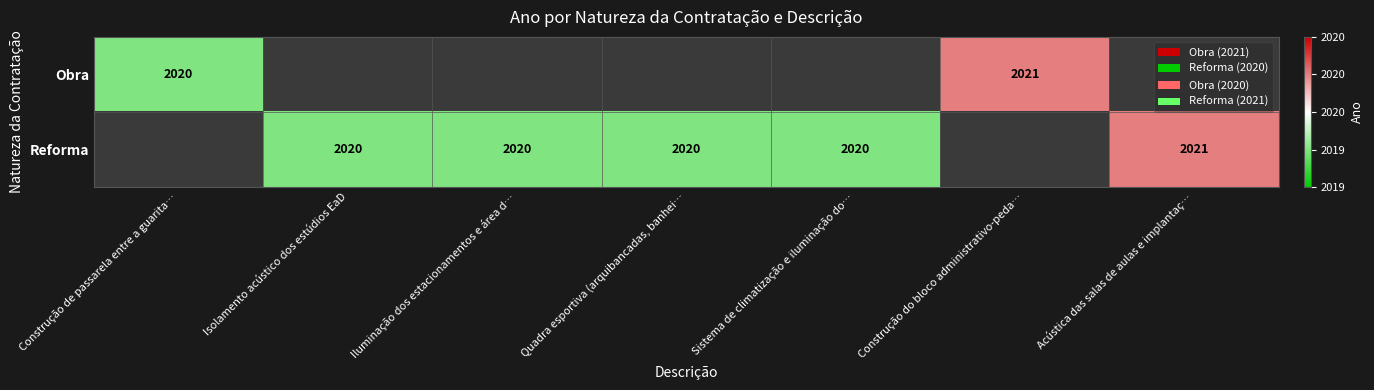

The value of Reforma at Iluminação dos estacionamentos e área d… is 3212. True or false?

False